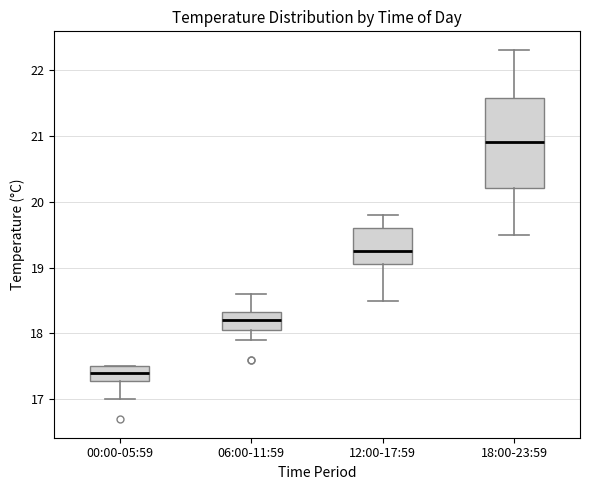

Which box's median line is the lowest?

00:00-05:59